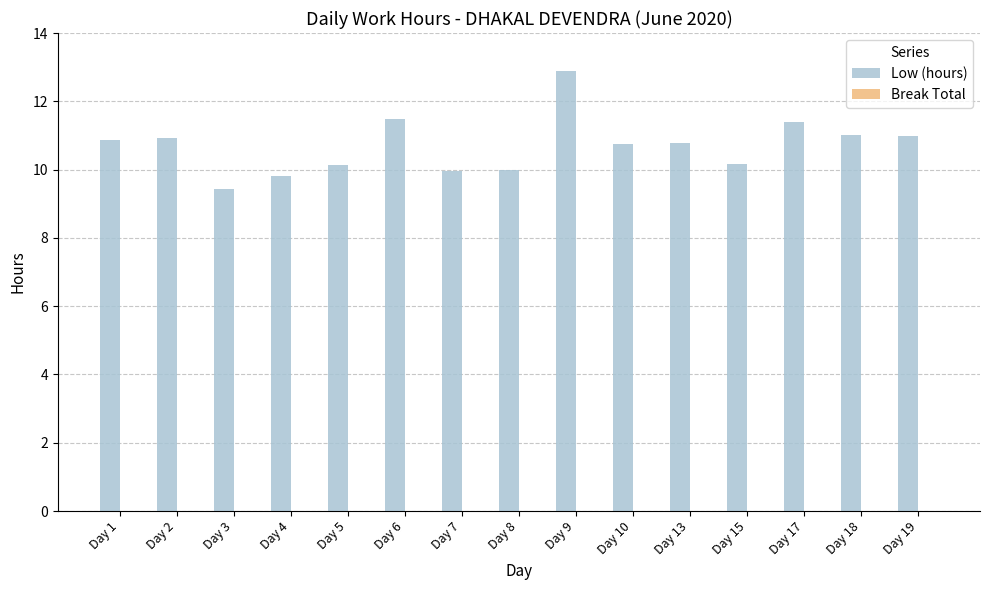

What is the maximum value shown in the chart?

12.9